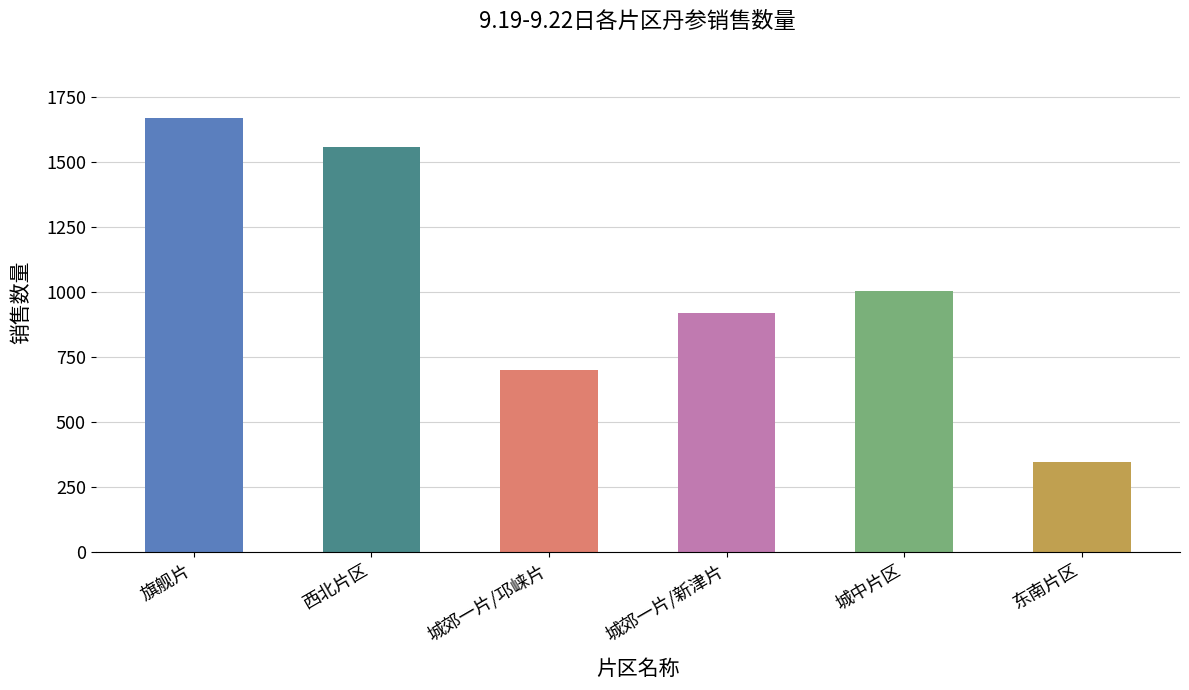

The value at 城郊一片/邛崃片 is 698. True or false?

True